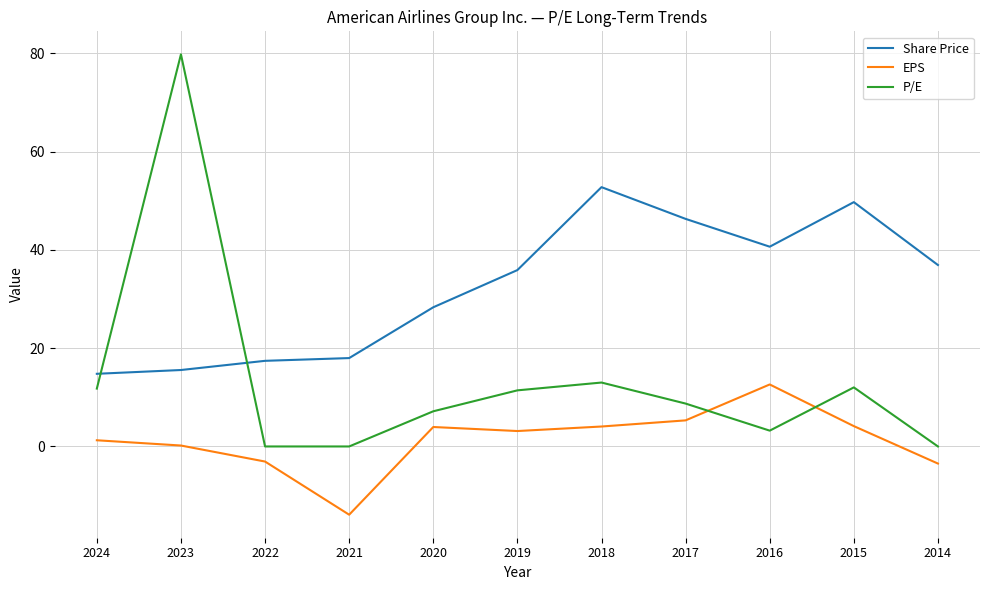

Rank the series by their average value, from highest to lowest.

Share Price, P/E, EPS